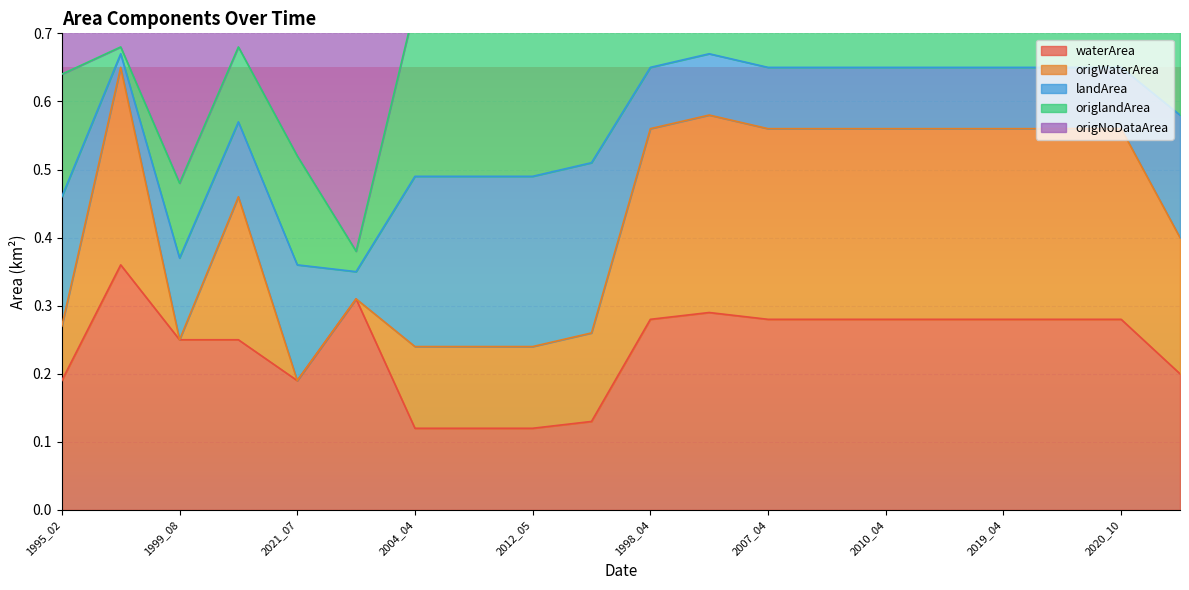

List the labels in order of waterArea value, smallest first.

2004_04, 2009_06, 2012_05, 2015_11, 1995_02, 2021_07, 1991_02, 1999_08, 2014_08, 1998_04, 2007_04, 2008_02, 2010_04, 2014_02, 2019_04, 2020_04, 2020_10, 2006_03, 1997_08, 2019_12